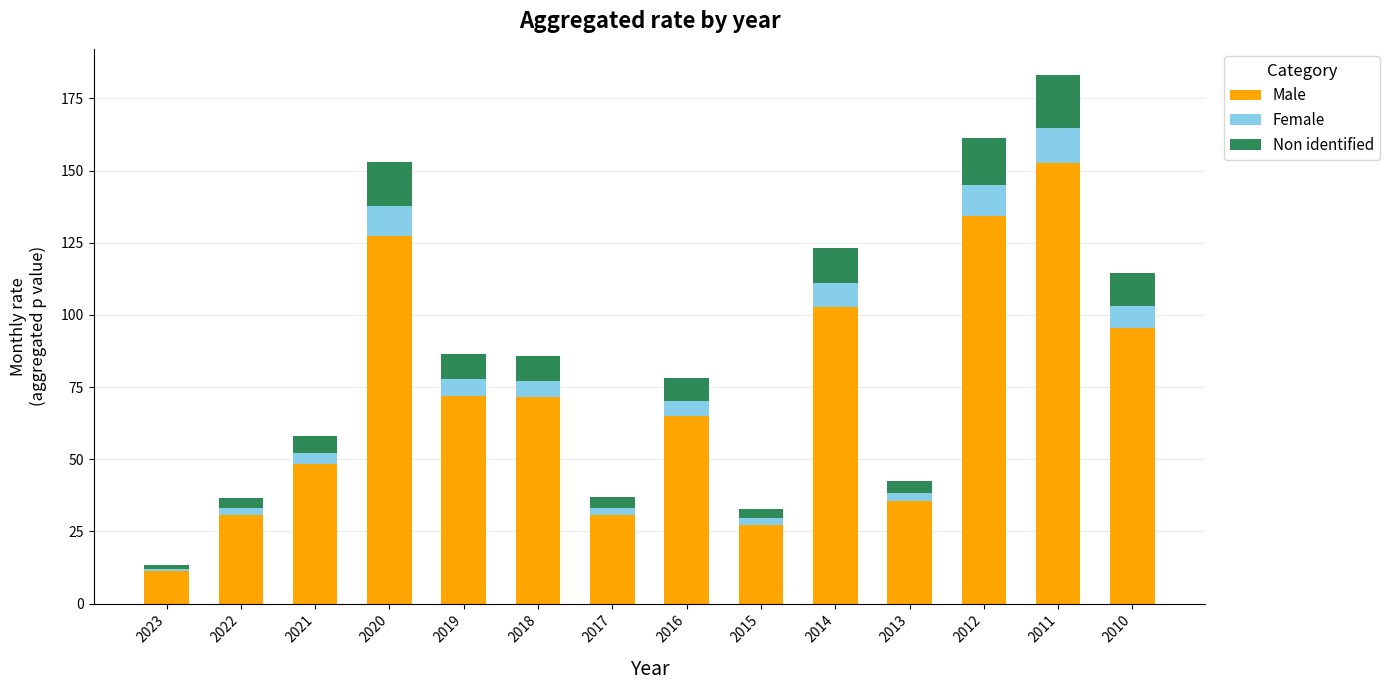

Where does the Male series first go above 71?

2020